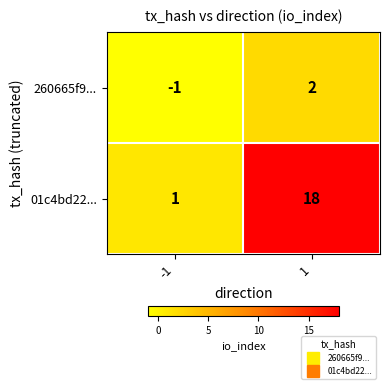

What is the maximum value shown in the chart?

18